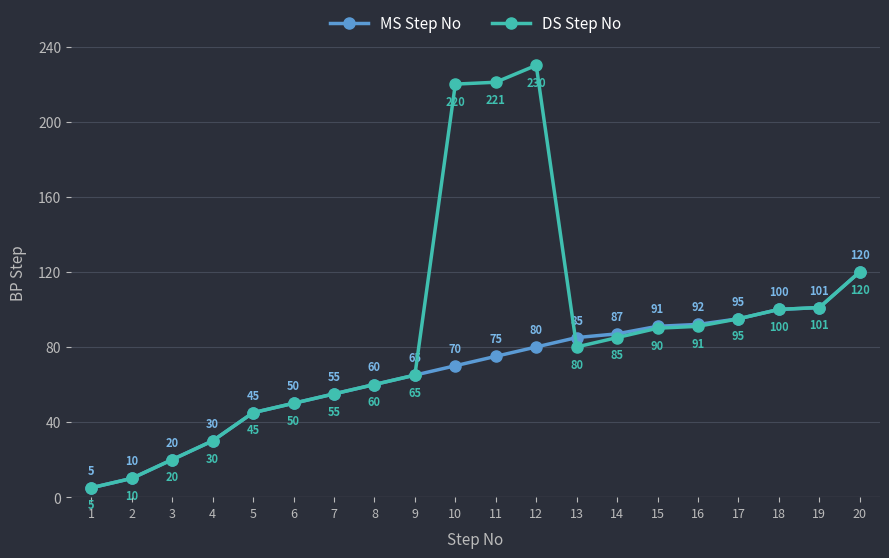

What are all the series names shown in the legend?

MS Step No, DS Step No